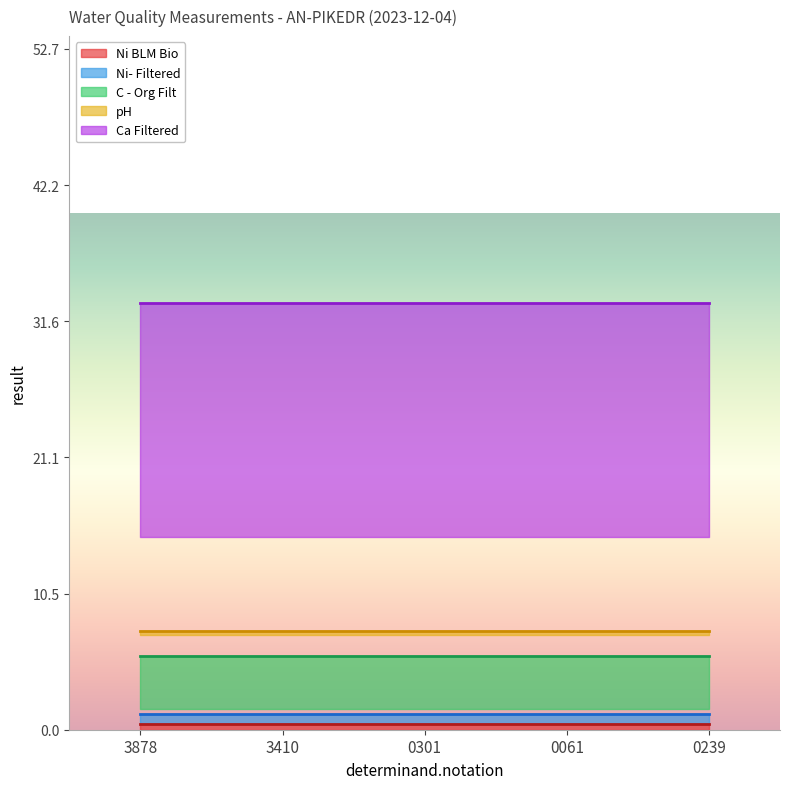

What are all the series names shown in the legend?

Ni BLM Bio, Ni- Filtered, C - Org Filt, pH, Ca Filtered